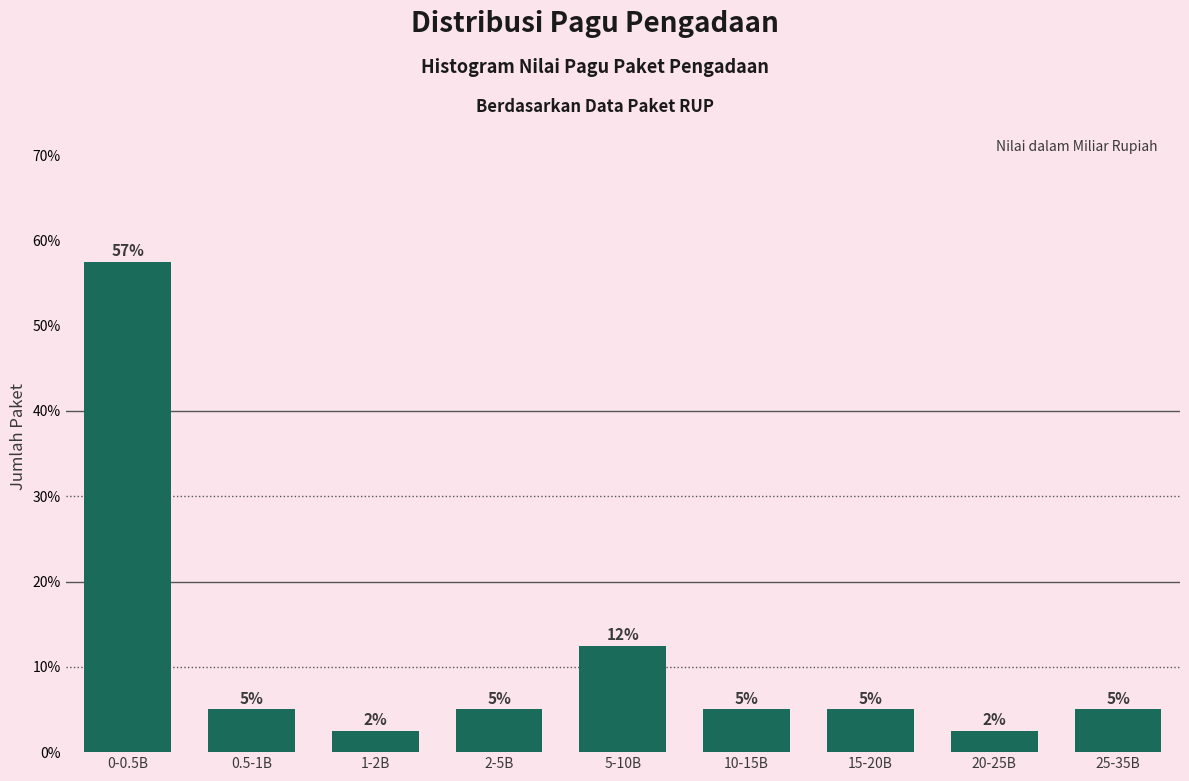

What is the smallest value displayed?

2.5